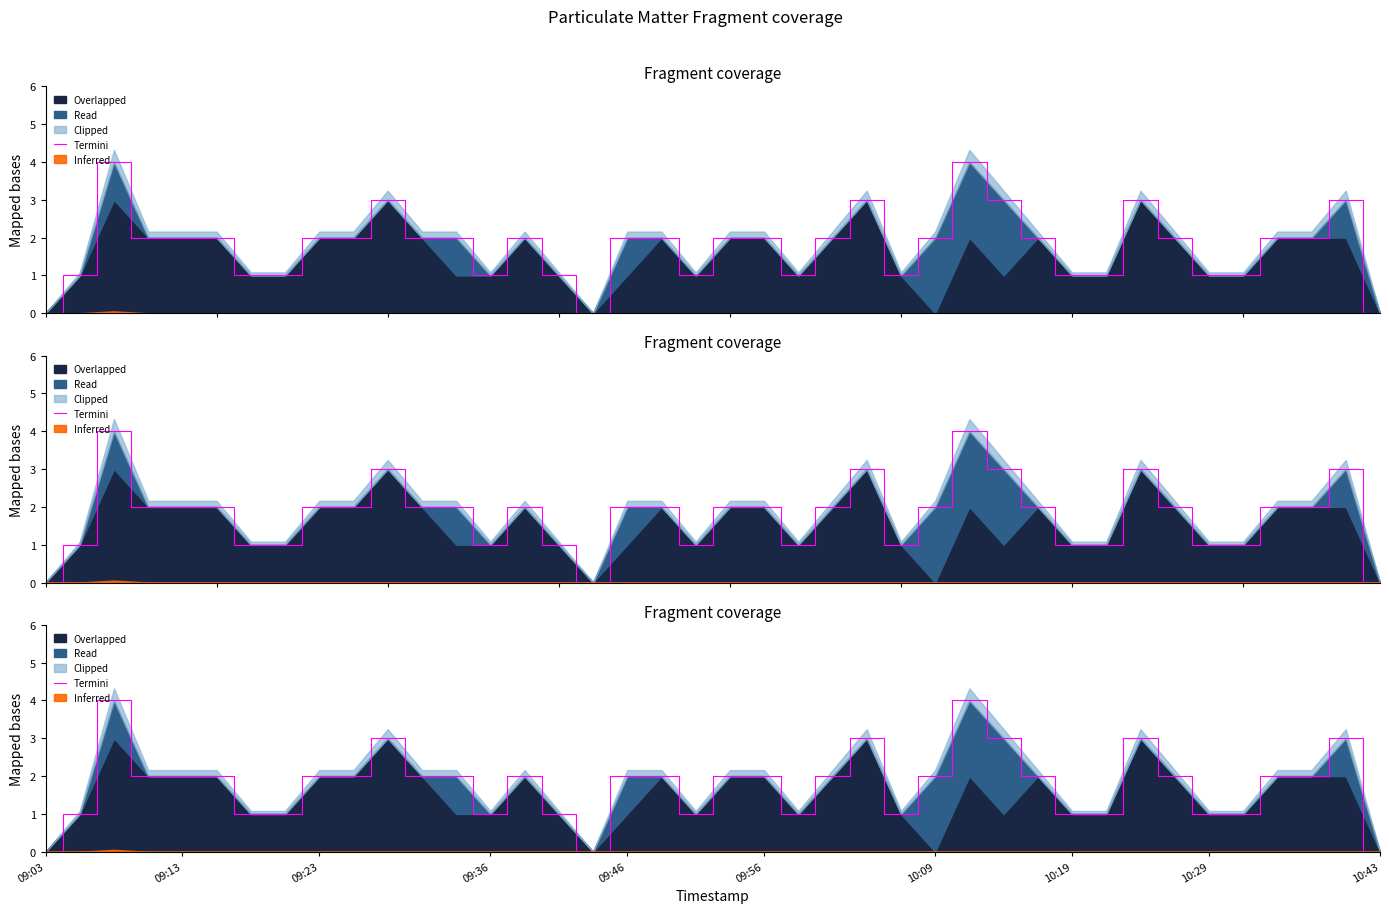

How many categories are shown in the chart?

40